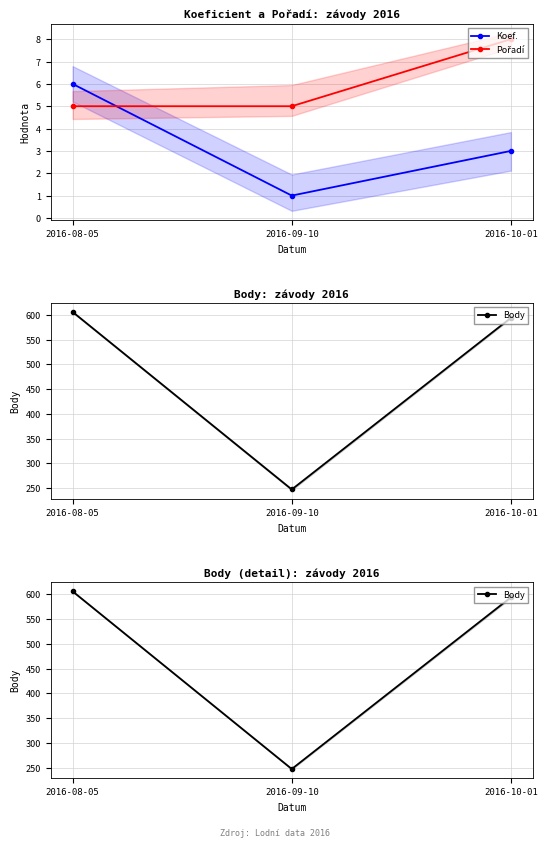

The value of Koef. at 2016-08-05 is 6. True or false?

True